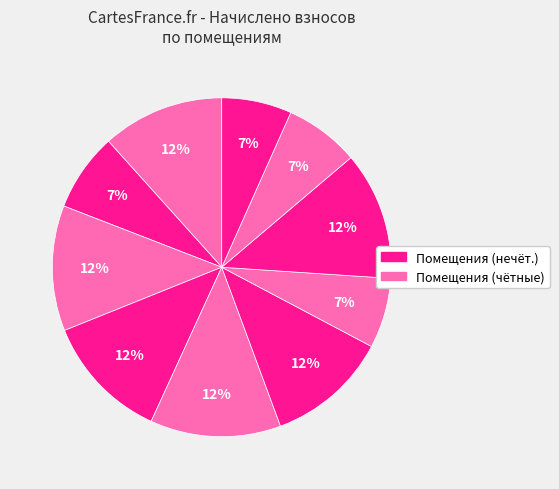

How many slices are in this pie chart?

10